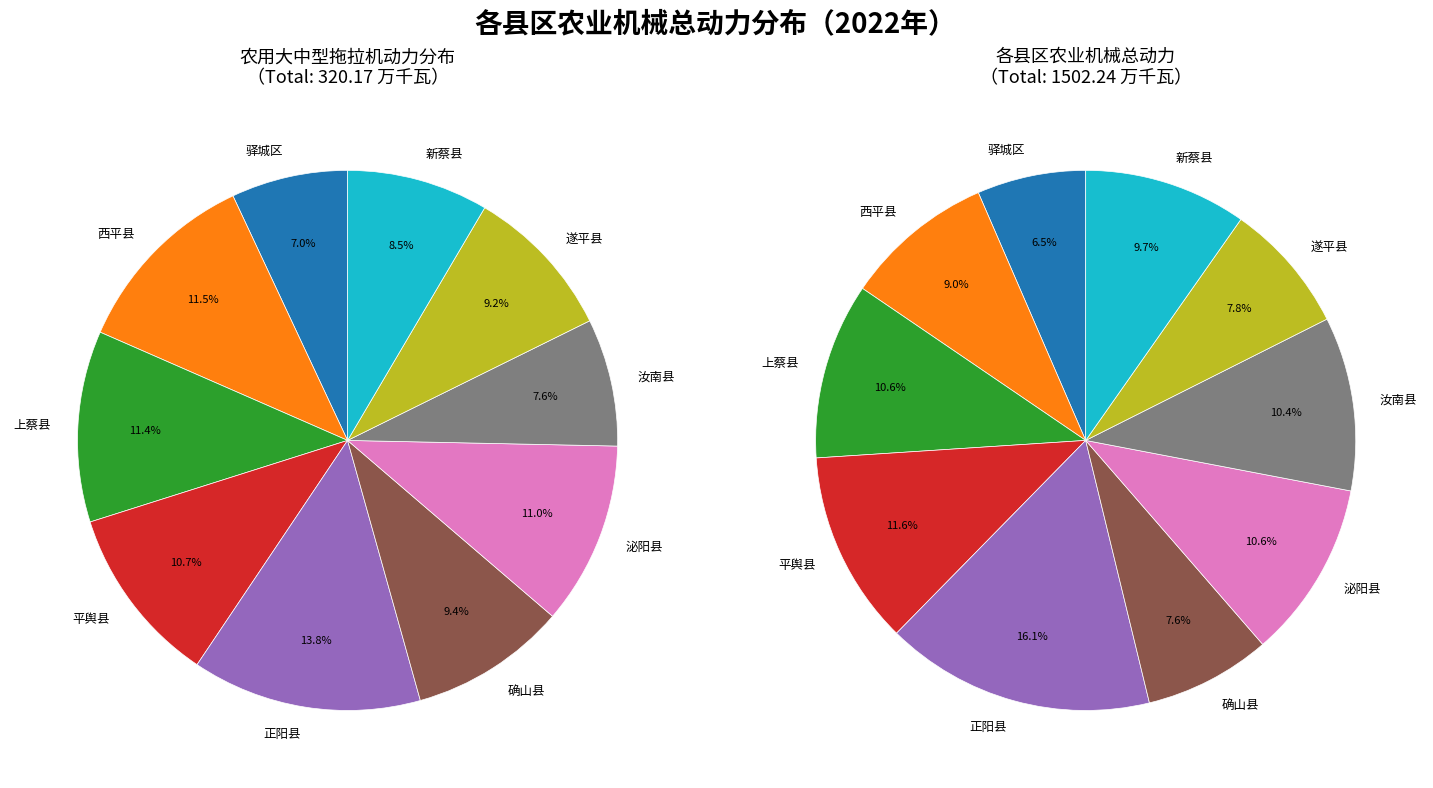

To the nearest percent, what percentage of the pie is 确山县?

8%